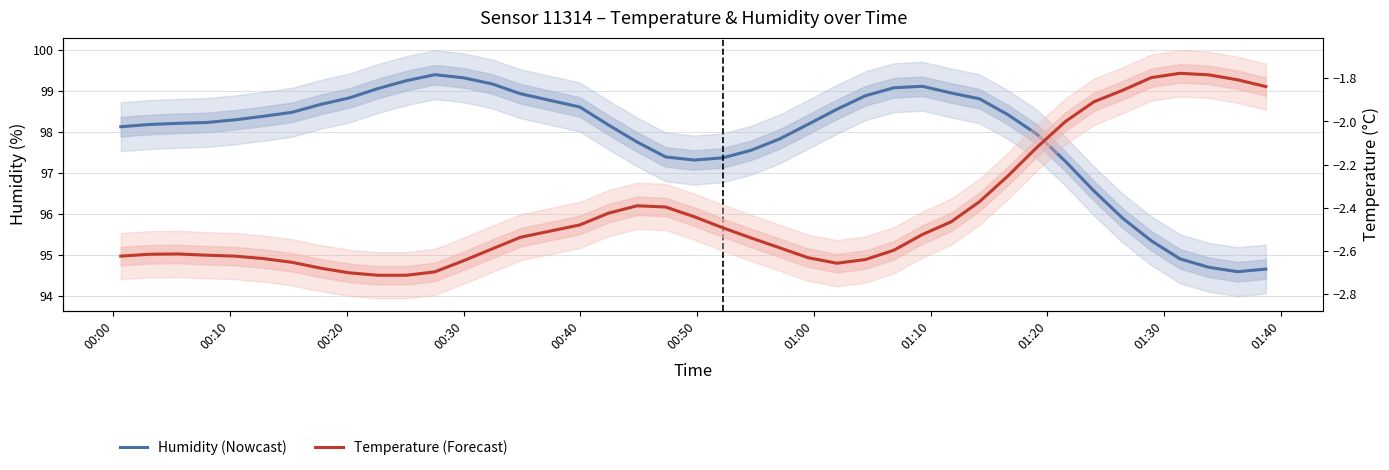

Is the value of Humidity (Nowcast) at 38 greater than the value of Temperature (Forecast) at 21?

Yes